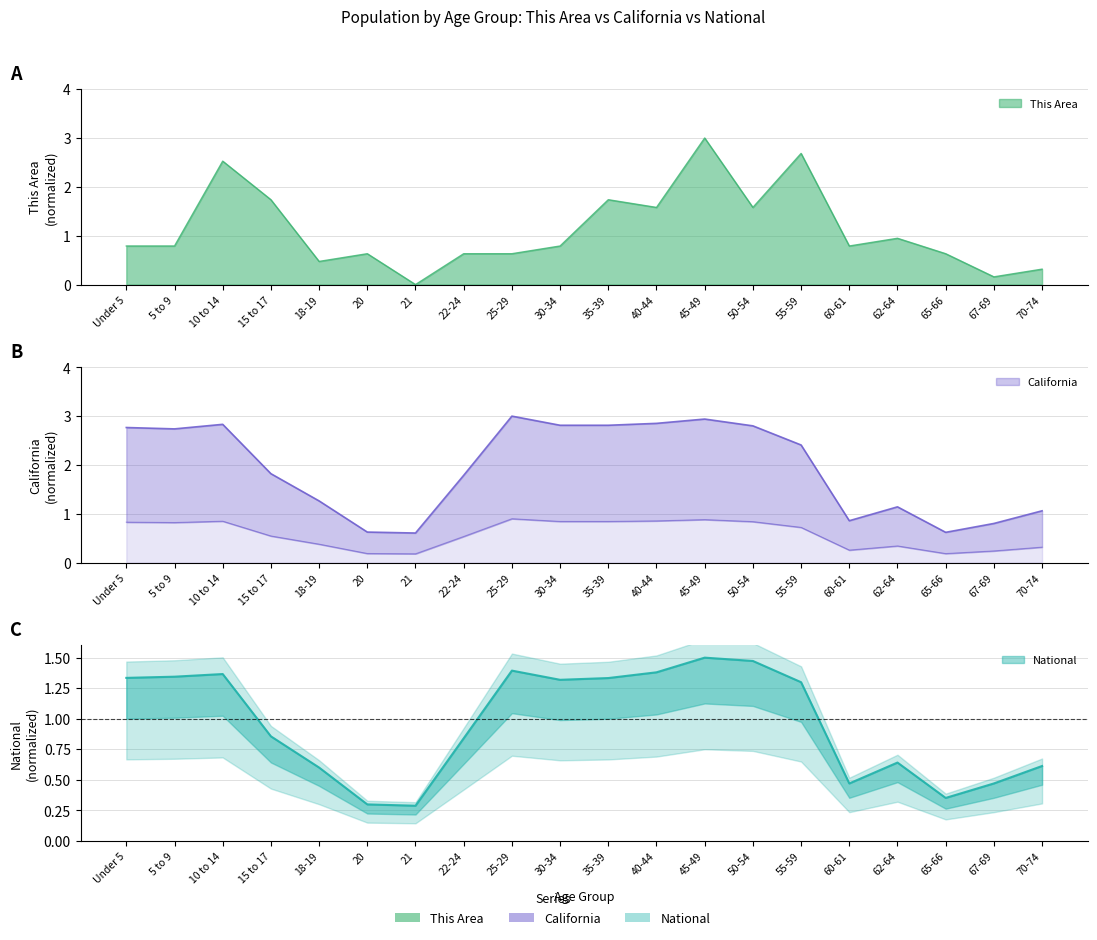

What is the label of the 1st point from the right?

70-74